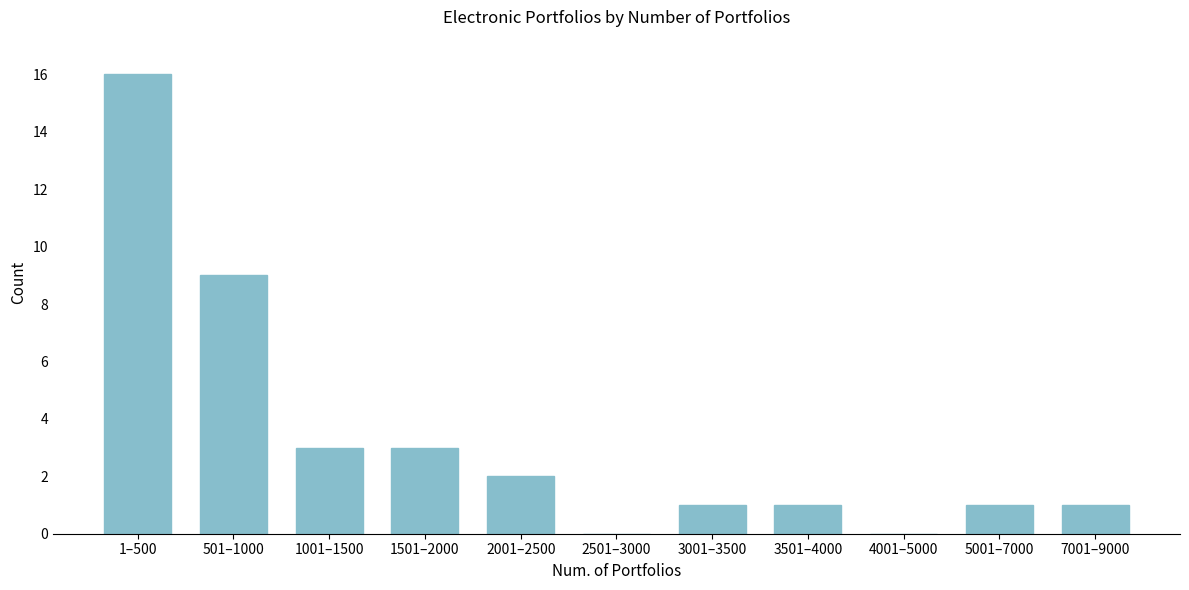

Reading left to right, transcribe all the data shown in this chart.

1–500=16	501–1000=9	1001–1500=3	1501–2000=3	2001–2500=2	2501–3000=0	3001–3500=1	3501–4000=1	4001–5000=0	5001–7000=1	7001–9000=1